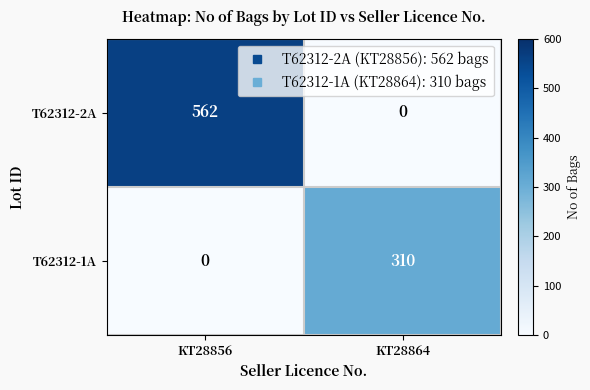

What is the maximum value shown in the chart?

562